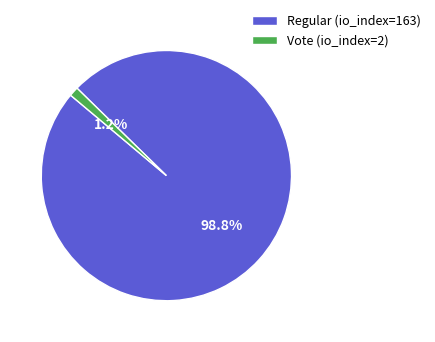

What is the total percentage of Vote (io_index=2) and Regular (io_index=163)?

100.0%